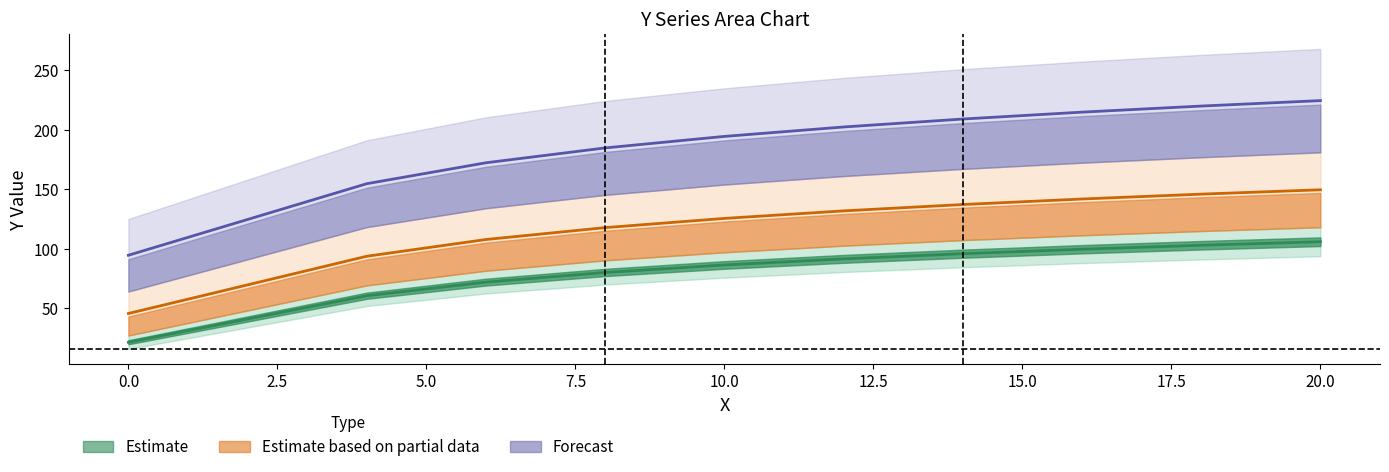

True or false: Y3 and Y2 intersect in this chart.

False